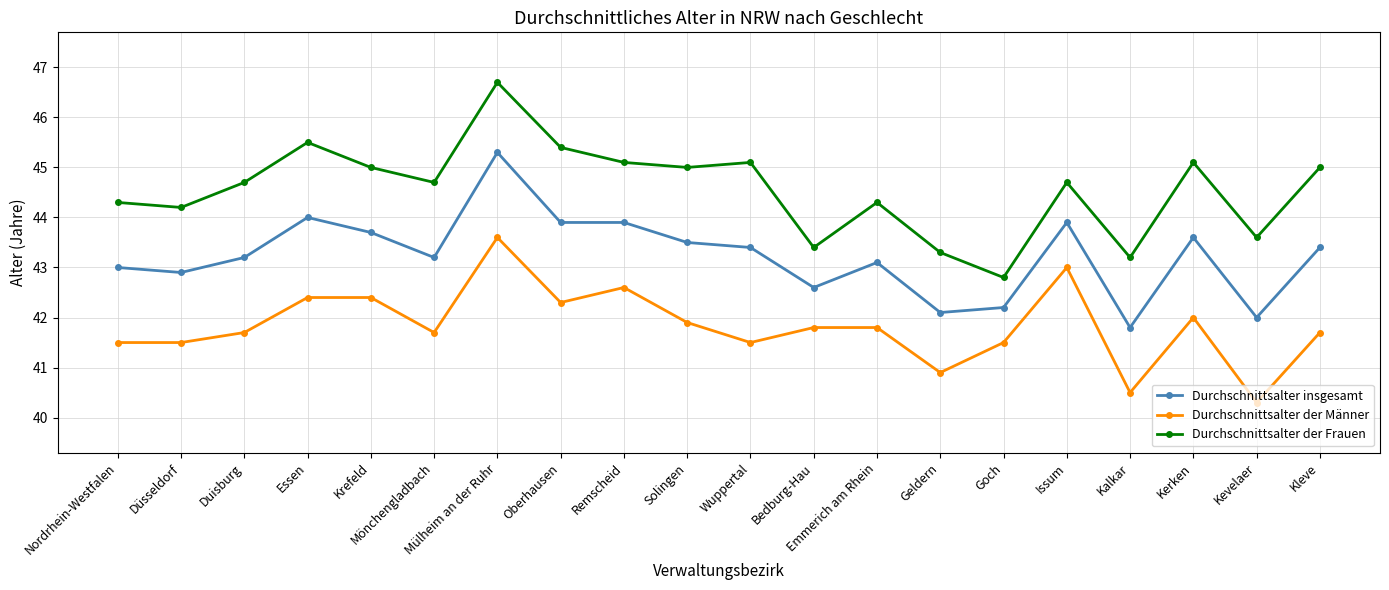

Reading right to left, list all the values displayed in this chart.

Durchschnittsalter insgesamt: 43.4	42.0	43.6	41.8	43.9	42.2	42.1	43.1	42.6	43.4	43.5	43.9	43.9	45.3	43.2	43.7	44.0	43.2	42.9	43.0
Durchschnittsalter der Männer: 41.7	40.3	42.0	40.5	43.0	41.5	40.9	41.8	41.8	41.5	41.9	42.6	42.3	43.6	41.7	42.4	42.4	41.7	41.5	41.5
Durchschnittsalter der Frauen: 45.0	43.6	45.1	43.2	44.7	42.8	43.3	44.3	43.4	45.1	45.0	45.1	45.4	46.7	44.7	45.0	45.5	44.7	44.2	44.3